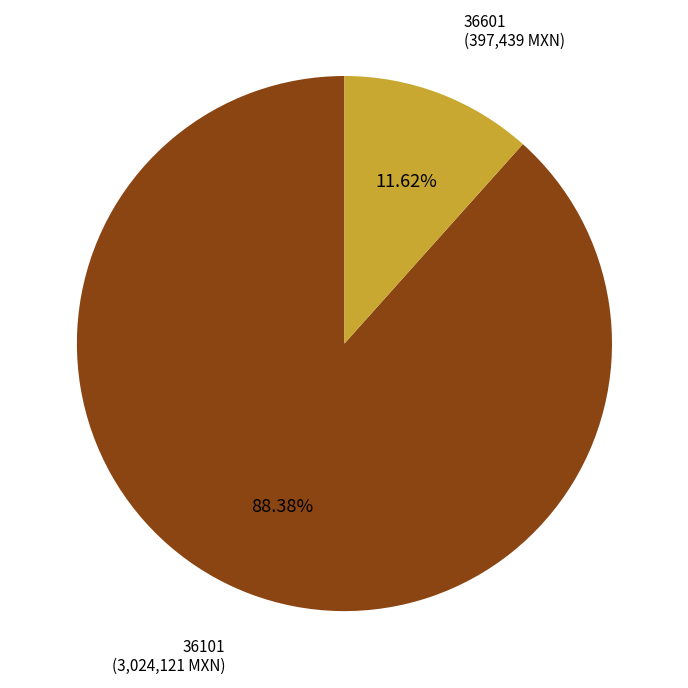

To the nearest percent, what is the difference between the largest and smallest slice percentages?

77%